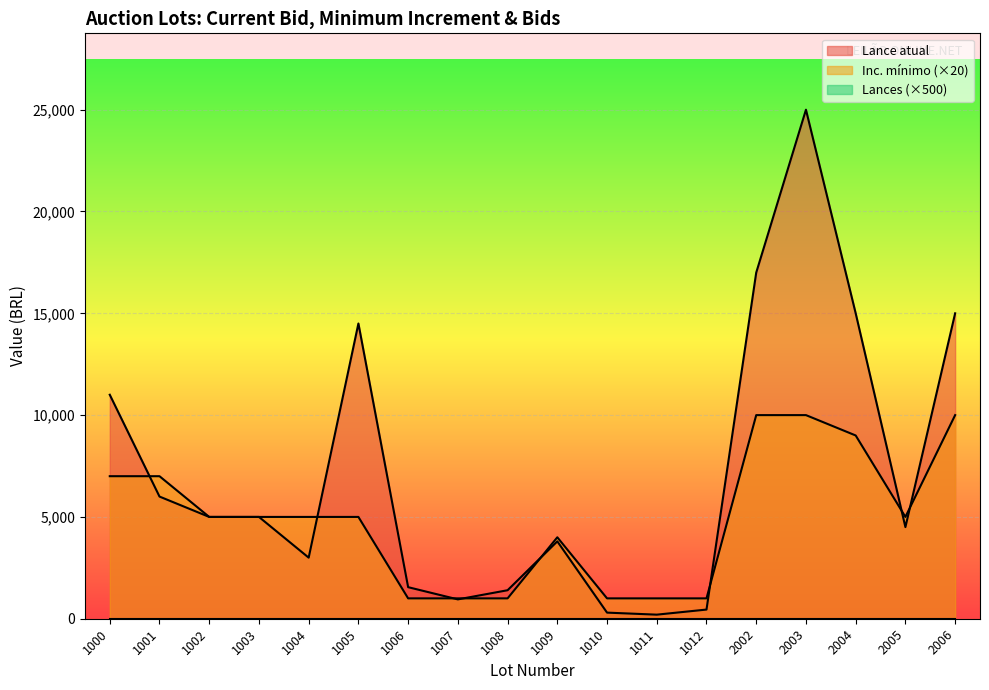

What is the highest value of the Lance atual series?

25000